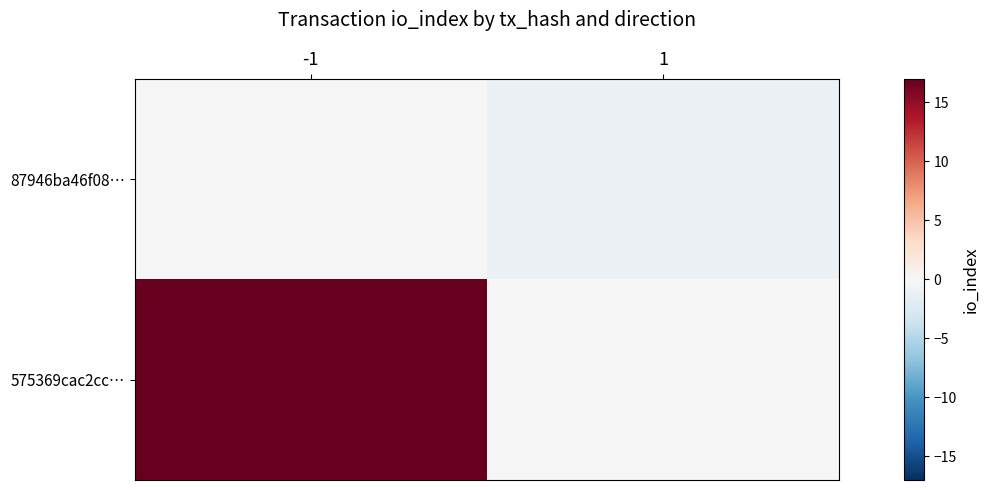

At how many categories does at least one series exceed 6?

1